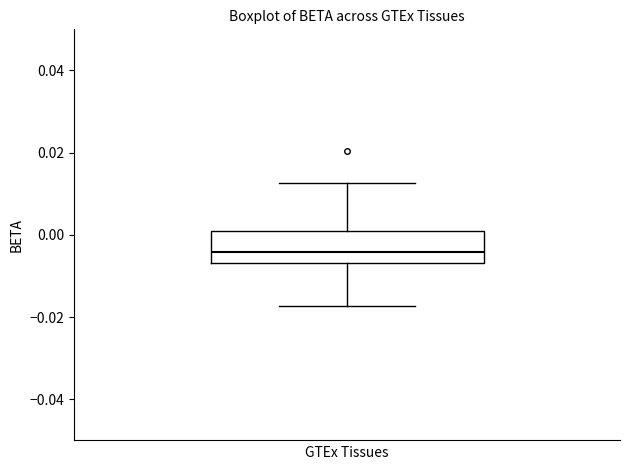

Transcribe this box plot: give where the median line is, the range the box spans, and where the two whiskers end, as read against the y-axis. The values are not printed on the chart, so give them approximately, as read against the axis.

median -0.004, box -0.006 to 0.002, whiskers -0.018 to 0.012